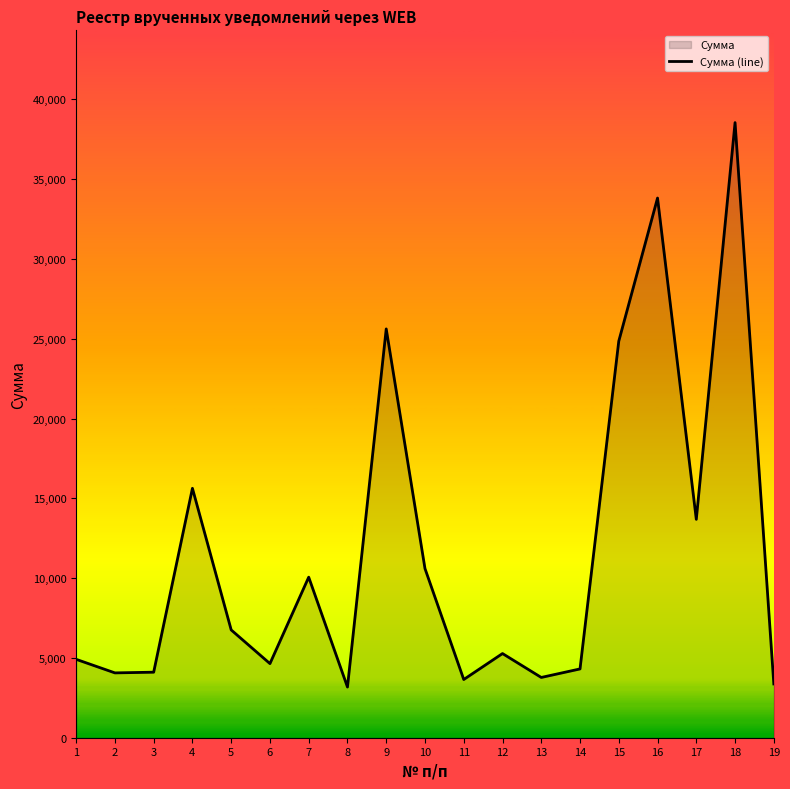

Is it true that the value at 17 is 13684.9?

True